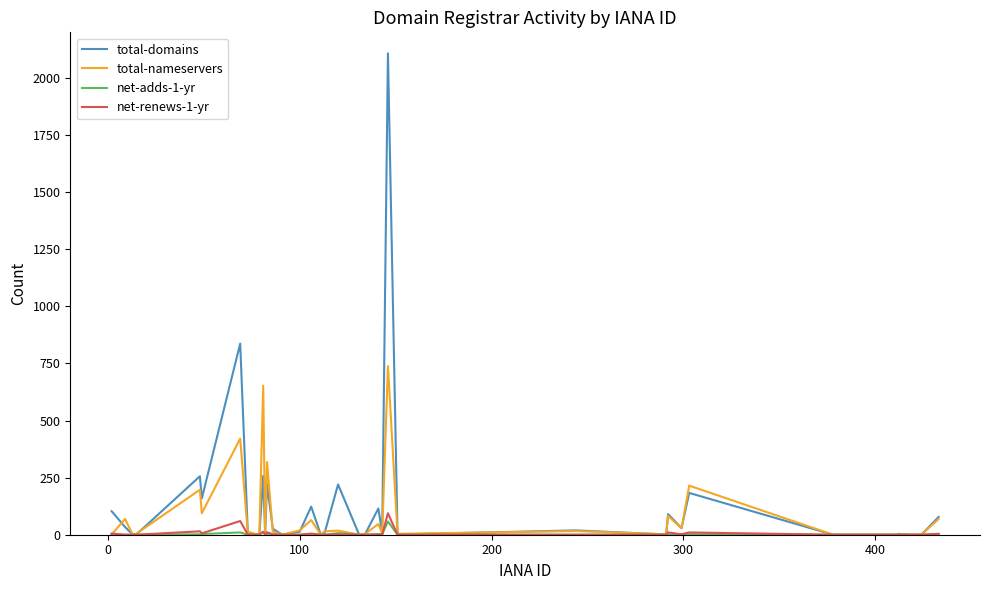

What is the maximum value shown in the chart?

2108